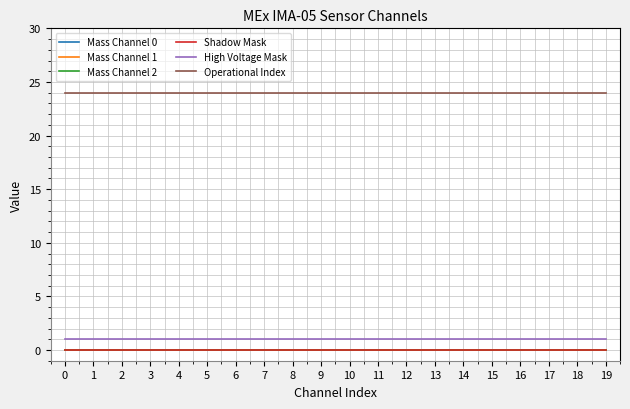

What is the spread (max minus min) of values at 14?

24